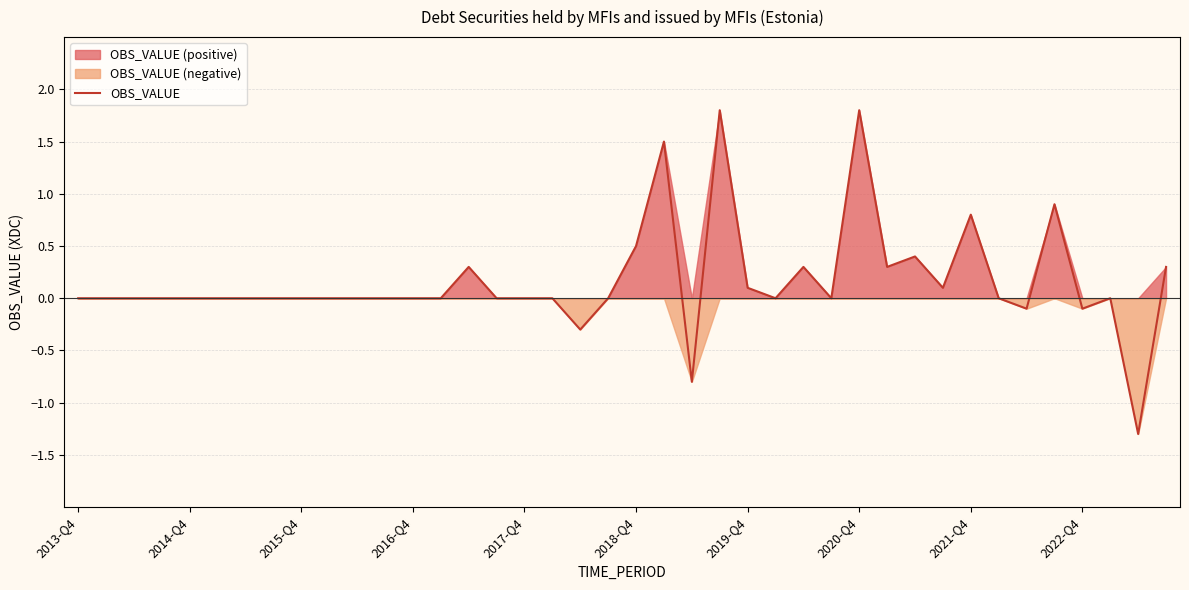

Reading left to right, extract all data points from this chart.

0.0	0.0	0.0	0.0	0.0	0.0	0.0	0.0	0.0	0.0	0.0	0.0	0.0	0.0	0.3	0.0	0.0	0.0	-0.3	0.0	0.5	1.5	-0.8	1.8	0.1	0.0	0.3	0.0	1.8	0.3	0.4	0.1	0.8	0.0	-0.1	0.9	-0.1	0.0	-1.3	0.3